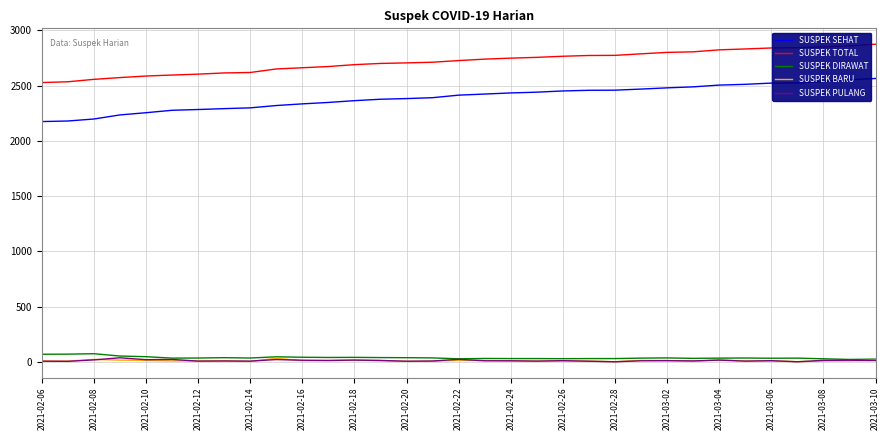

Which series has the largest range (max minus min)?

SUSPEK SEHAT